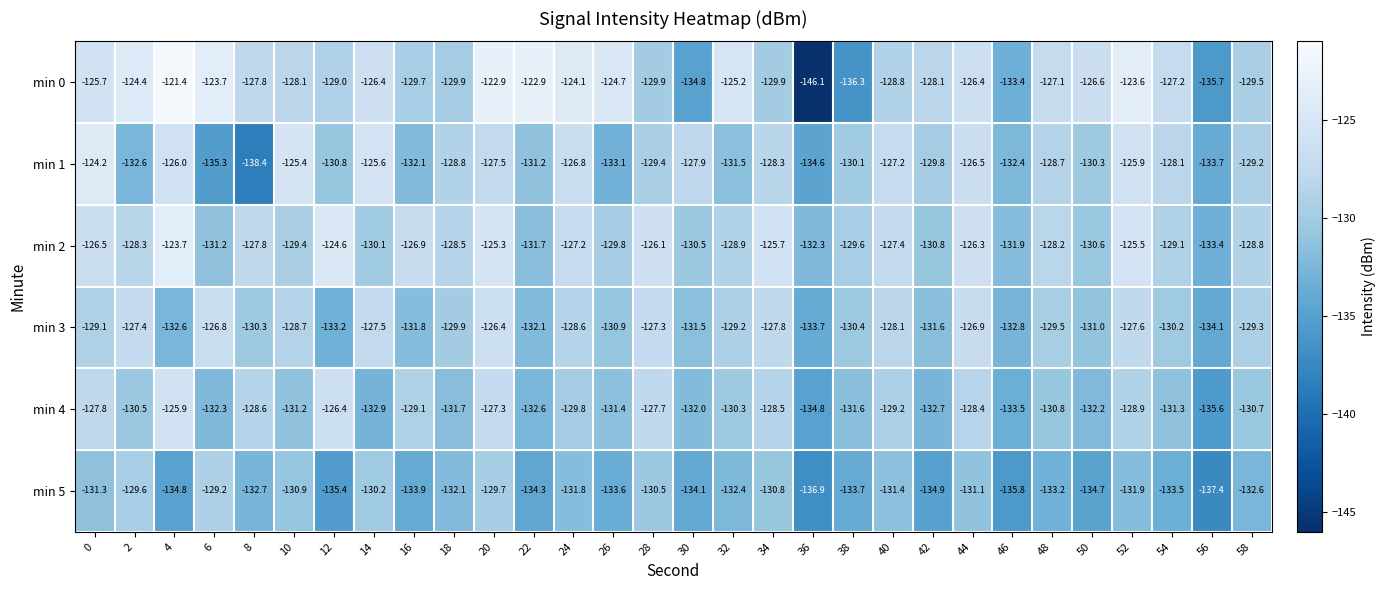

Rank the series at 48 from lowest to highest value.

min 5, min 4, min 3, min 1, min 2, min 0